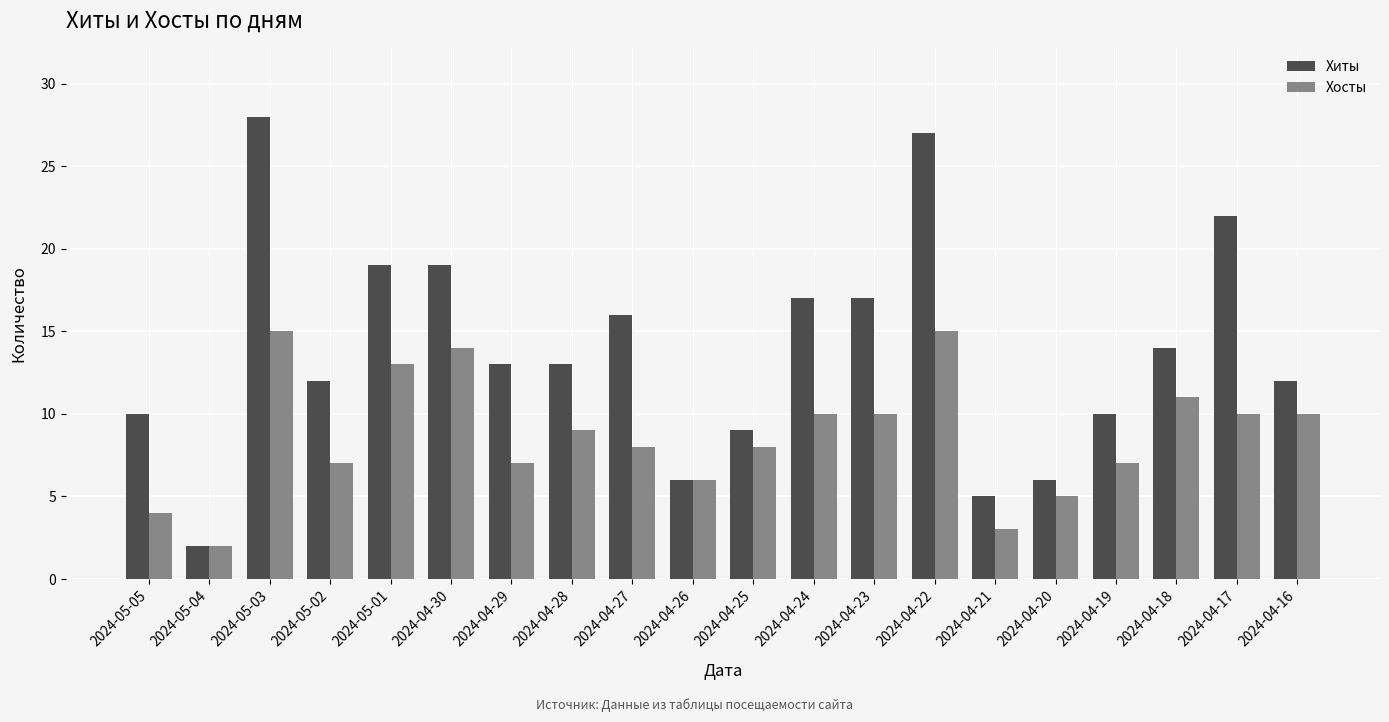

List the series in order of their overall mean, highest first.

Хиты, Хосты